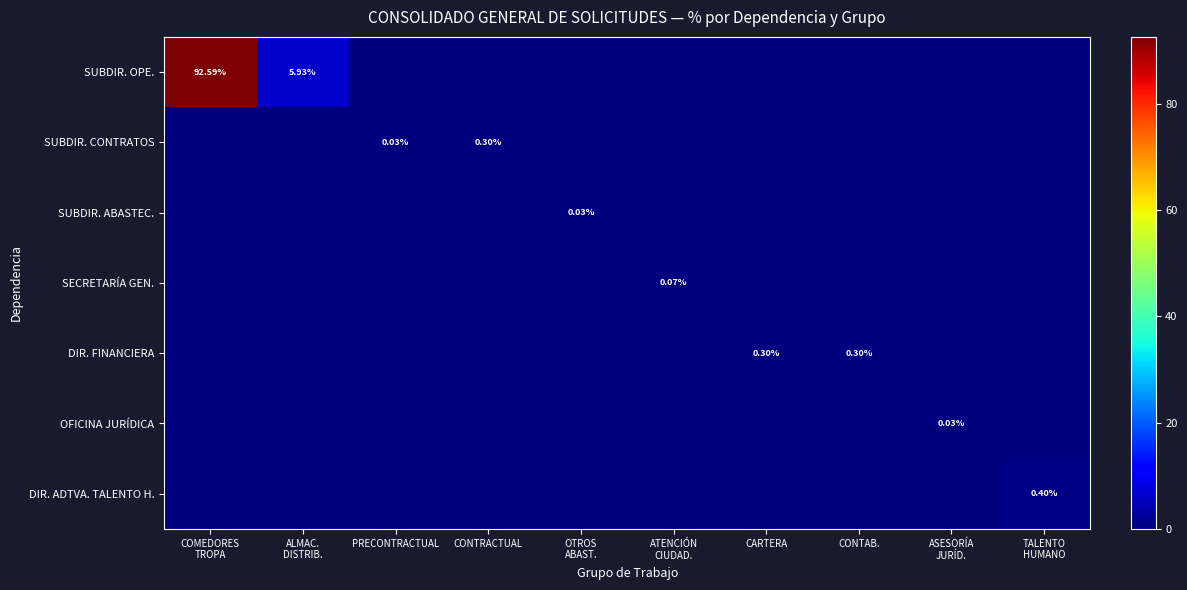

True or false: SUBDIR. OPE. has a value of 9.7 at ALMAC. DISTRIB..

False